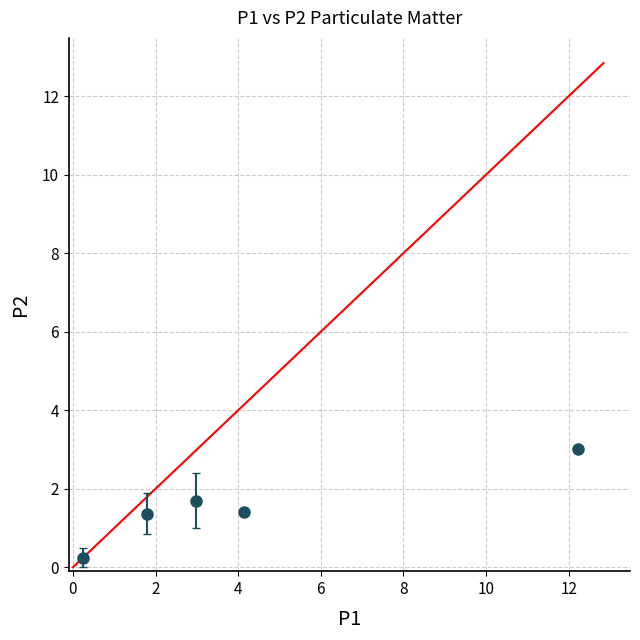

What is the difference between the maximum and minimum values?

2.8